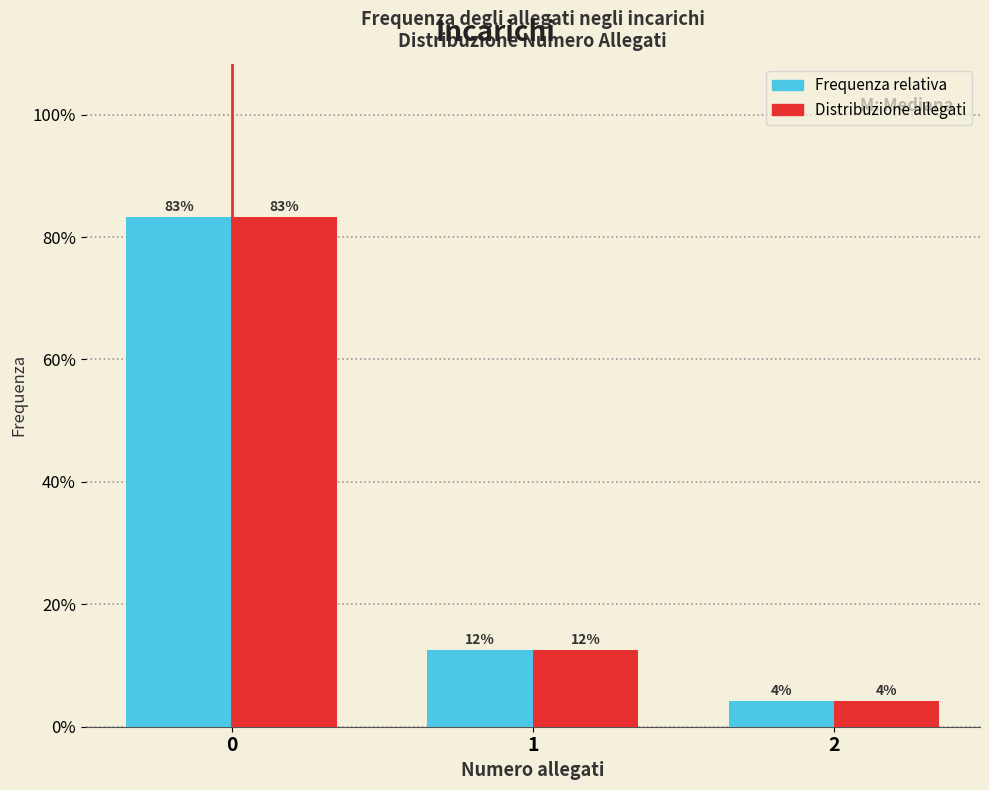

What are all the series names shown in the legend?

Frequenza relativa, Distribuzione allegati